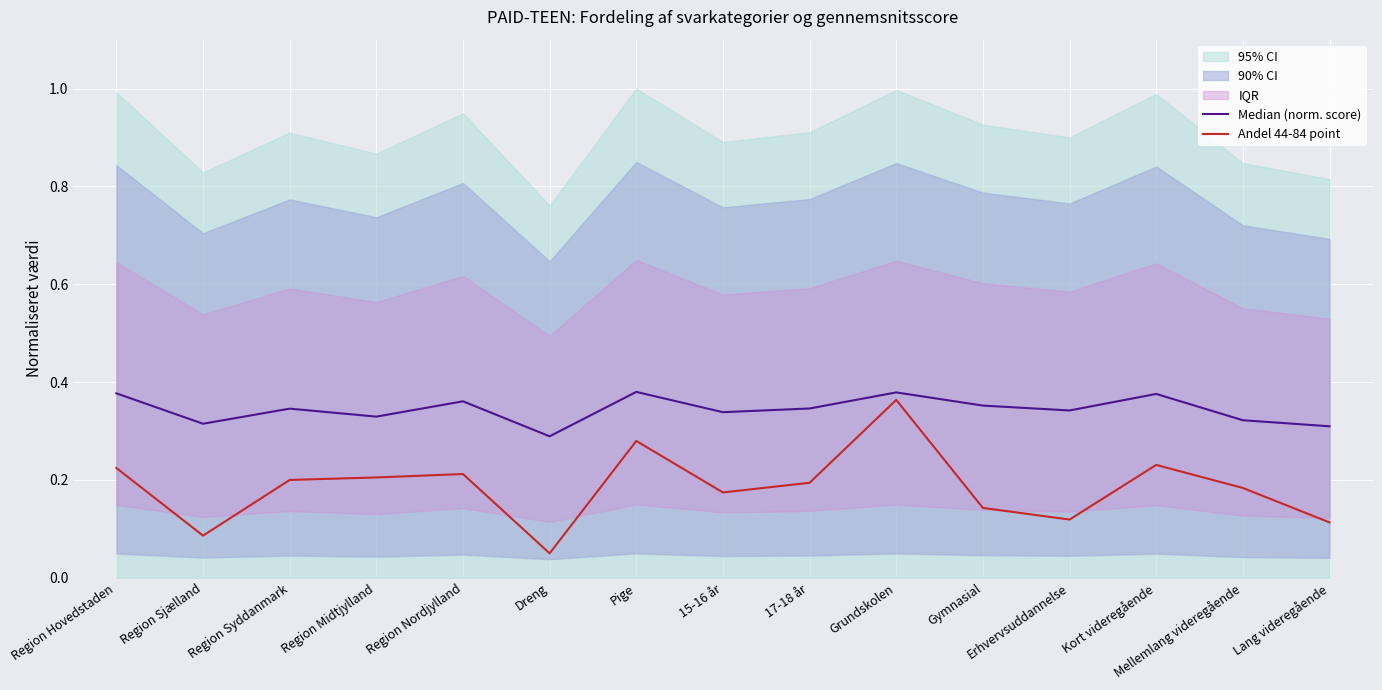

Count the number of categories in the chart.

15